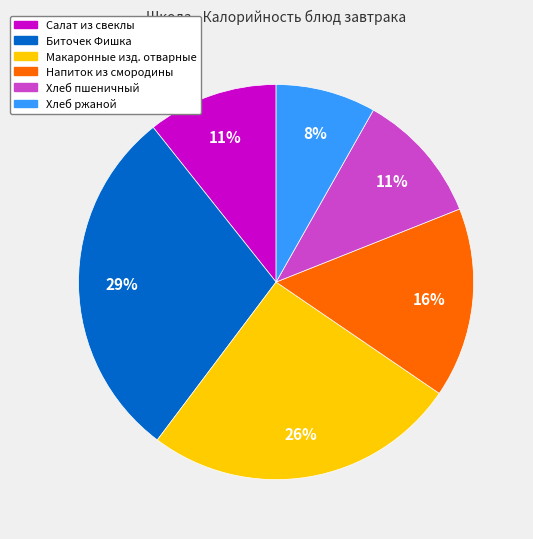

Between Салат из свеклы and Биточек Фишка, which is larger?

Биточек Фишка